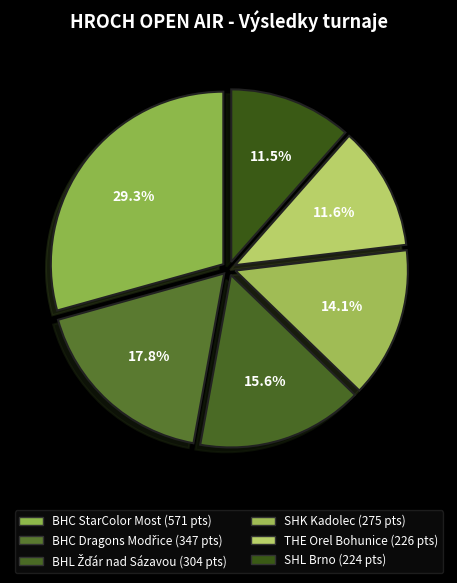

To the nearest percent, what is the combined percentage of SHK Kadolec and BHC StarColor Most?

43%